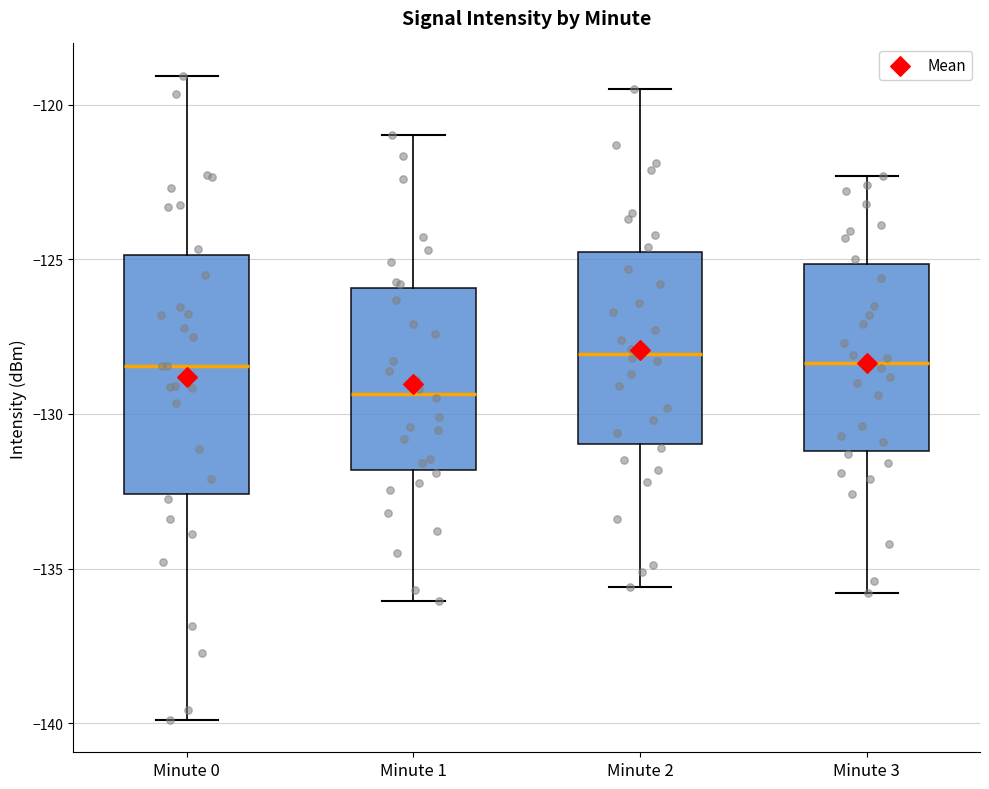

Reading left to right, transcribe this box plot: for each box, give where its median line is, the range the box spans, and where its two whiskers end, as read against the y-axis. The values are not printed on the chart, so give them approximately, as read against the axis.

Minute 0: median -128.5, box -132.5 to -125.0, whiskers -140.0 to -119.0
Minute 1: median -129.5, box -132.0 to -126.0, whiskers -136.0 to -121.0
Minute 2: median -128.0, box -131.0 to -125.0, whiskers -135.5 to -119.5
Minute 3: median -128.5, box -131.0 to -125.0, whiskers -136.0 to -122.5